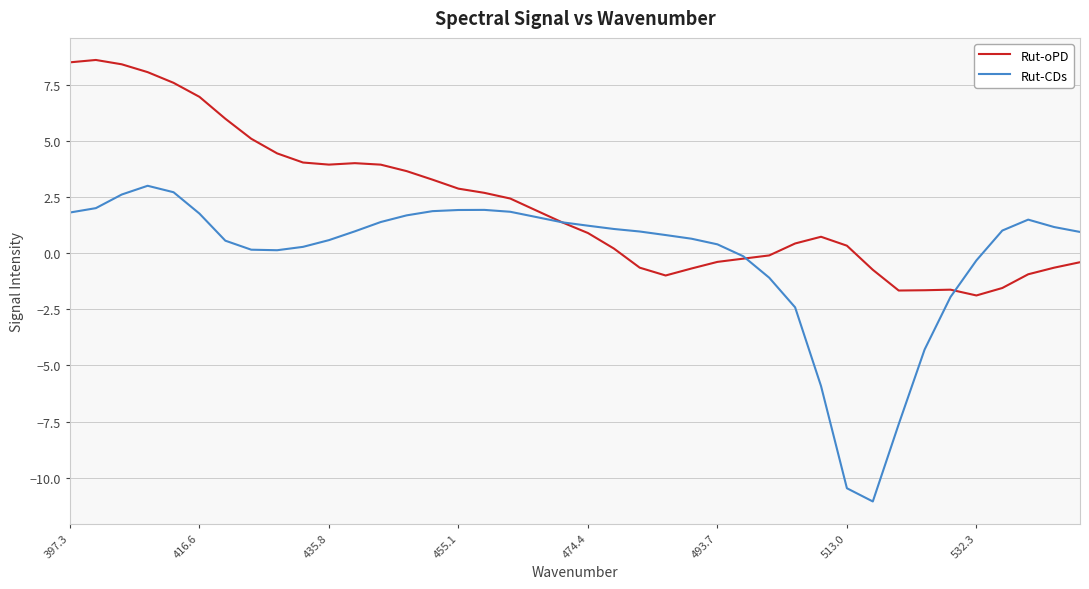

What is the smallest value displayed?

-11.1